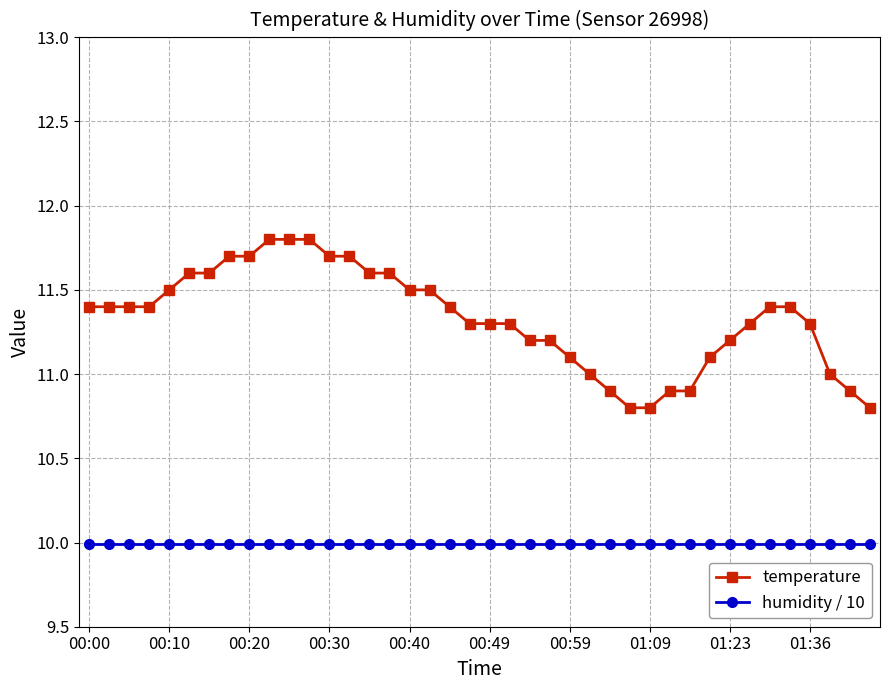

Which series has the largest range (max minus min)?

temperature